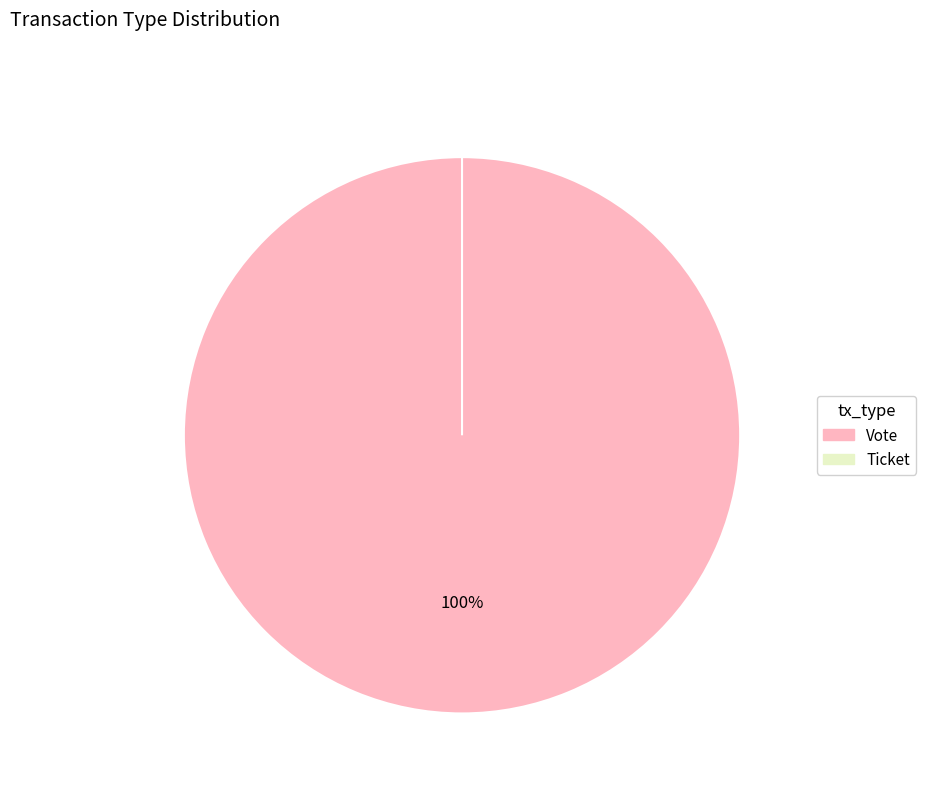

To the nearest percent, what is the difference between the largest and smallest slice percentages?

100%